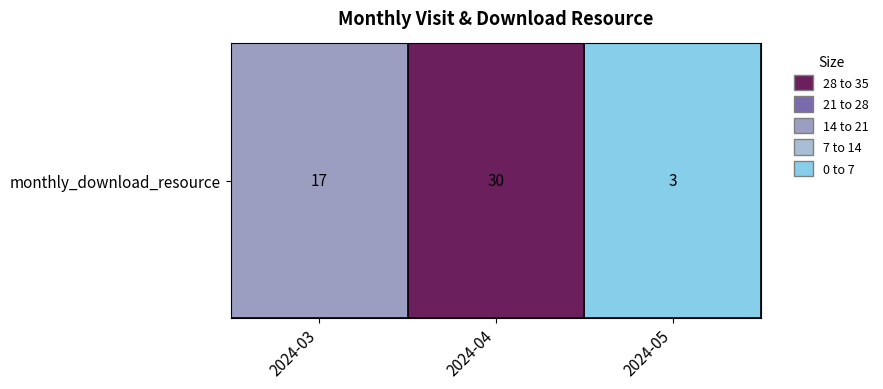

At which label does the data first exceed 17?

2024-04